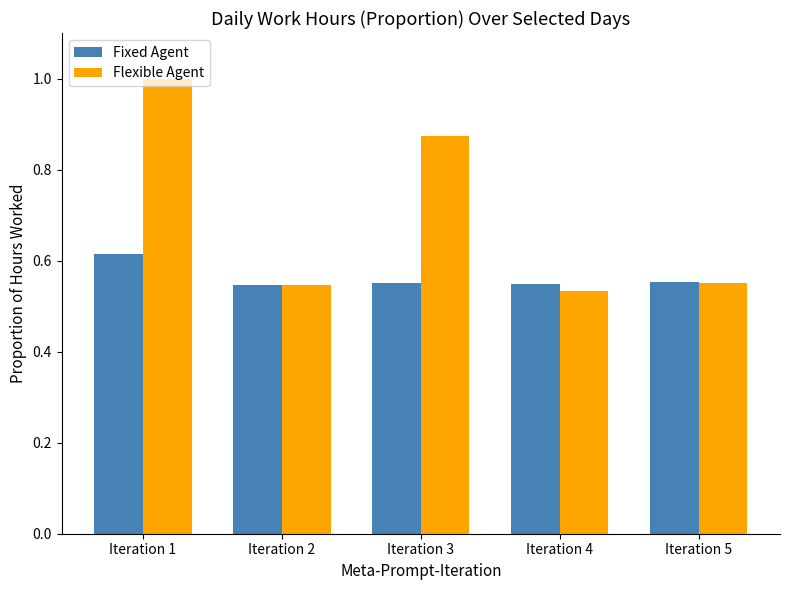

Rank the series by their average value, from highest to lowest.

Flexible Agent, Fixed Agent